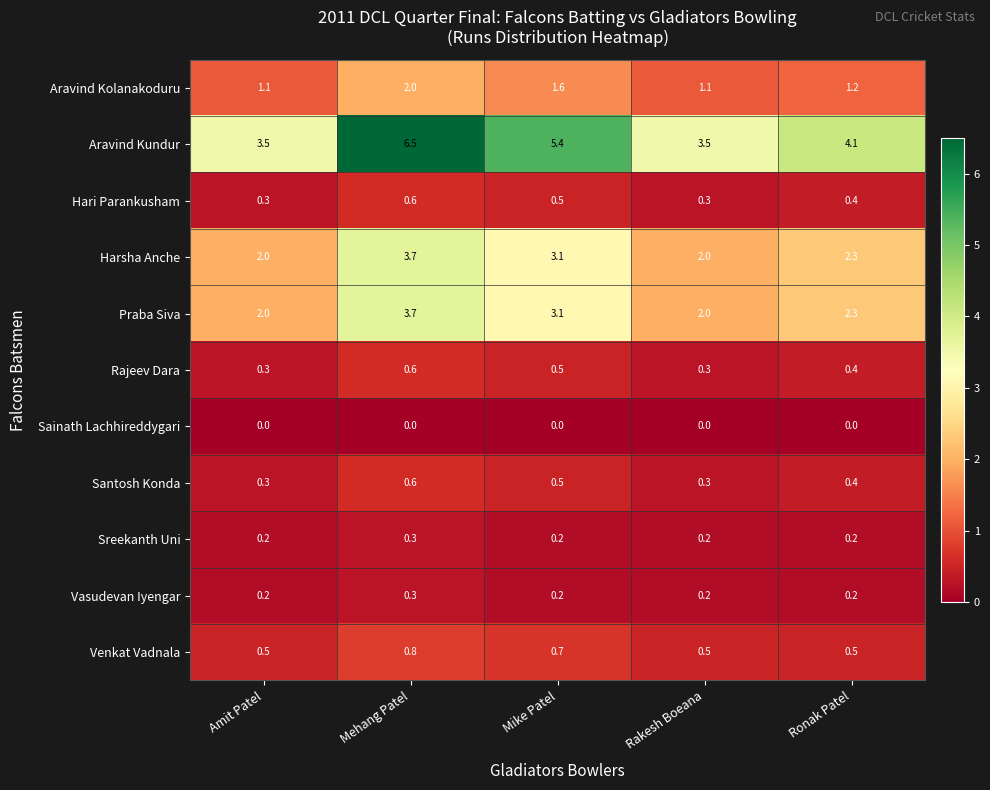

What is the sum of all Praba Siva values?

13.1